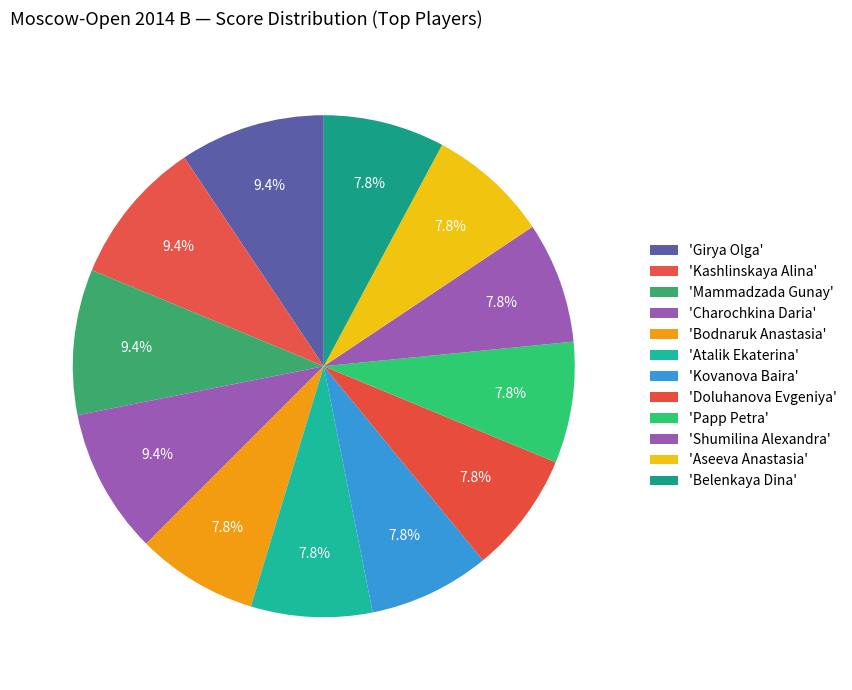

Which slice is the smallest?

Bodnaruk Anastasia